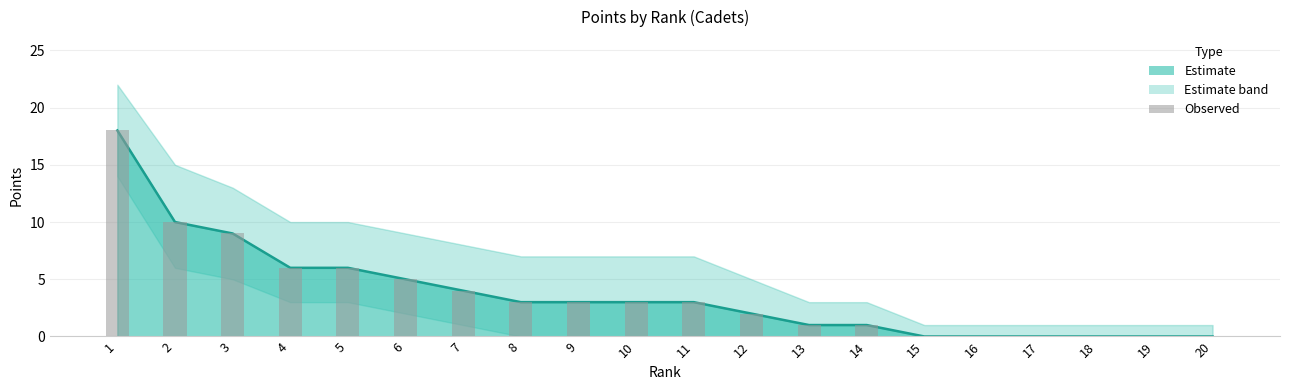

True or false: the data shows 6 at 5.

True